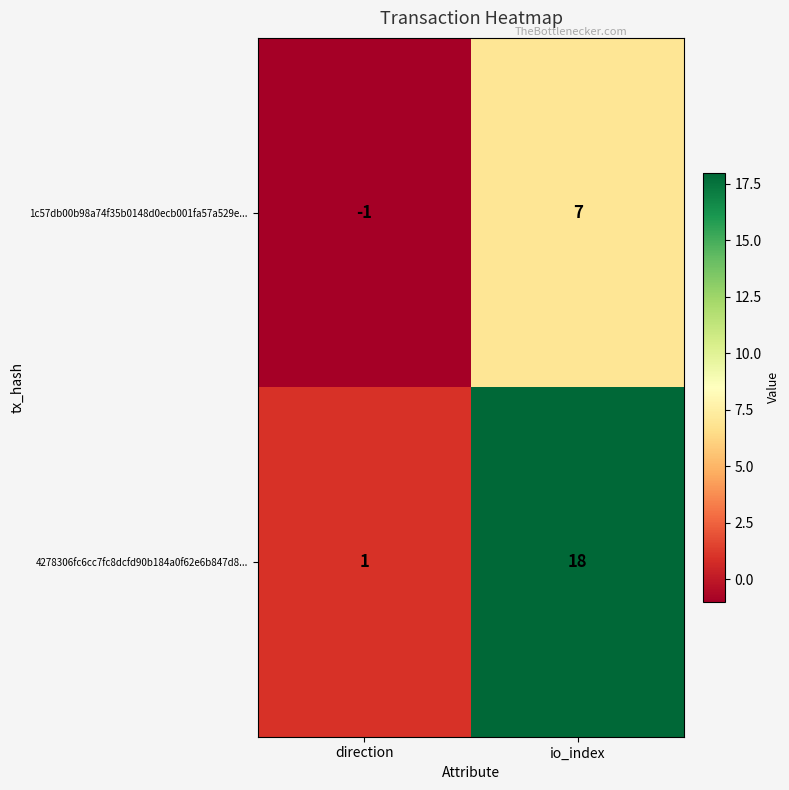

How many values in the 4278306fc6cc7fc8dcfd90b184a0f62e6b847d8... series are below 18?

1